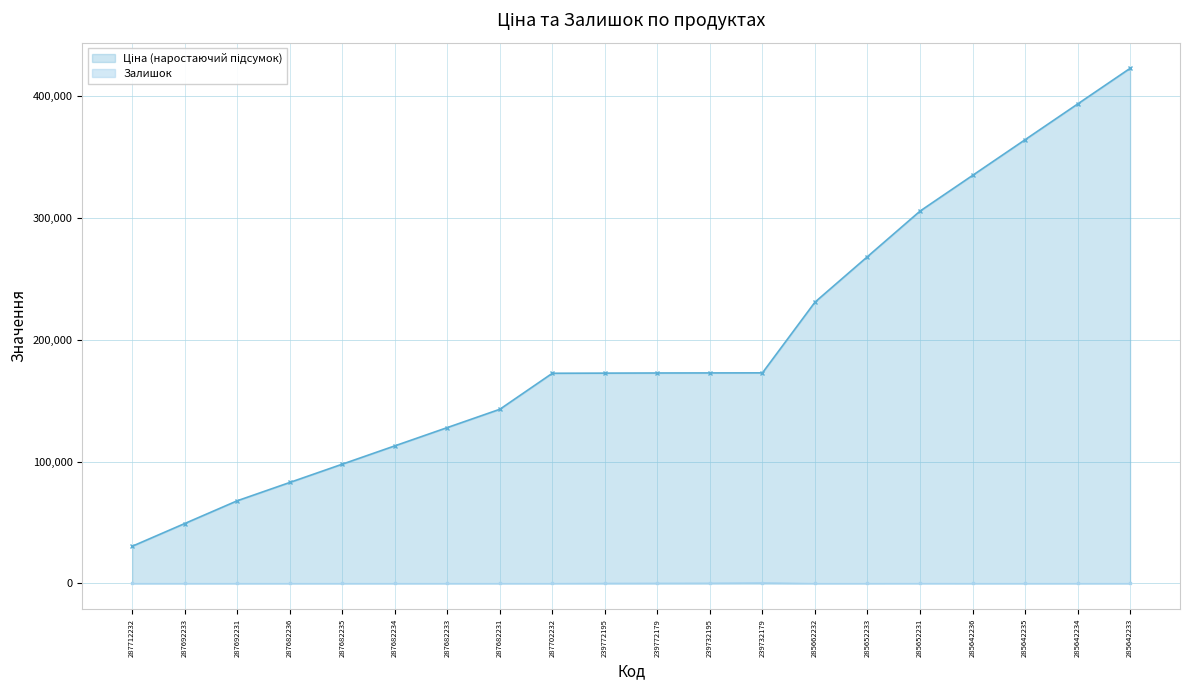

Is it true that the value at 239772195 is 357?

False